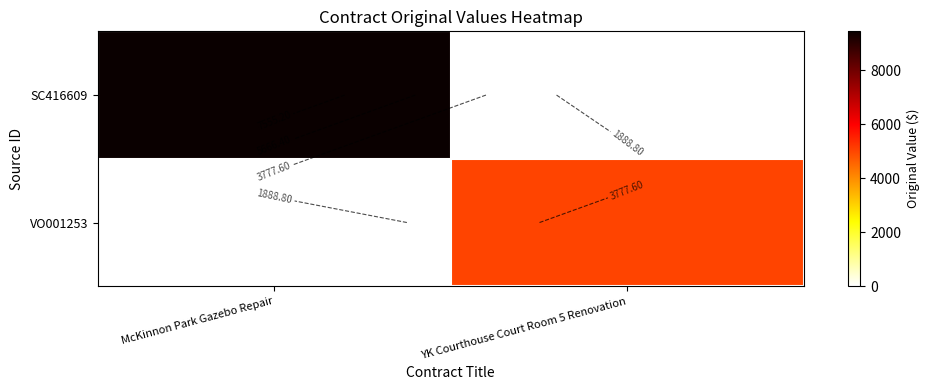

Count the number of categories in the chart.

2